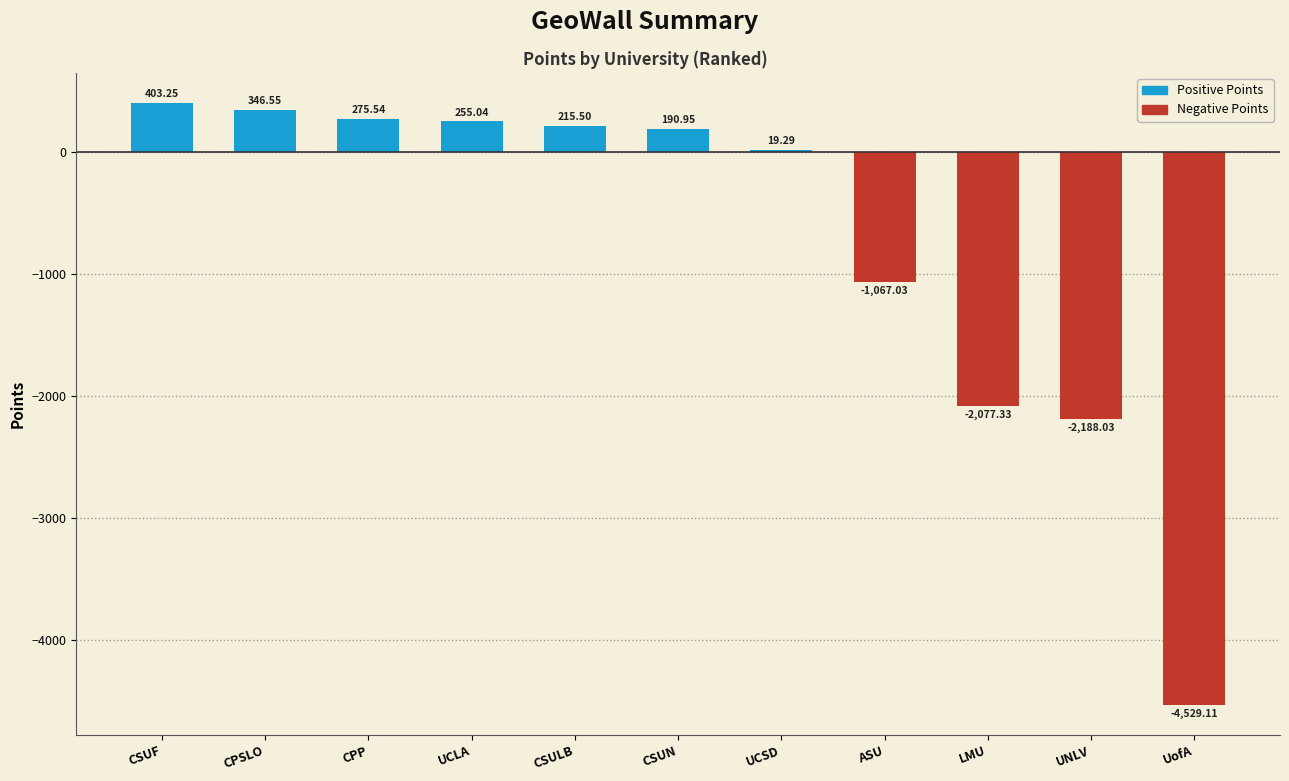

Which has a higher value, ASU or UNLV?

ASU